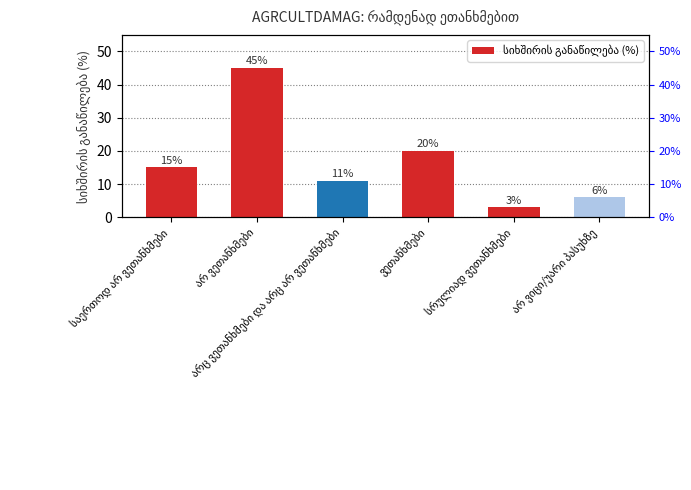

The chart shows a value of 20 at ვეთანხმები. True or false?

True